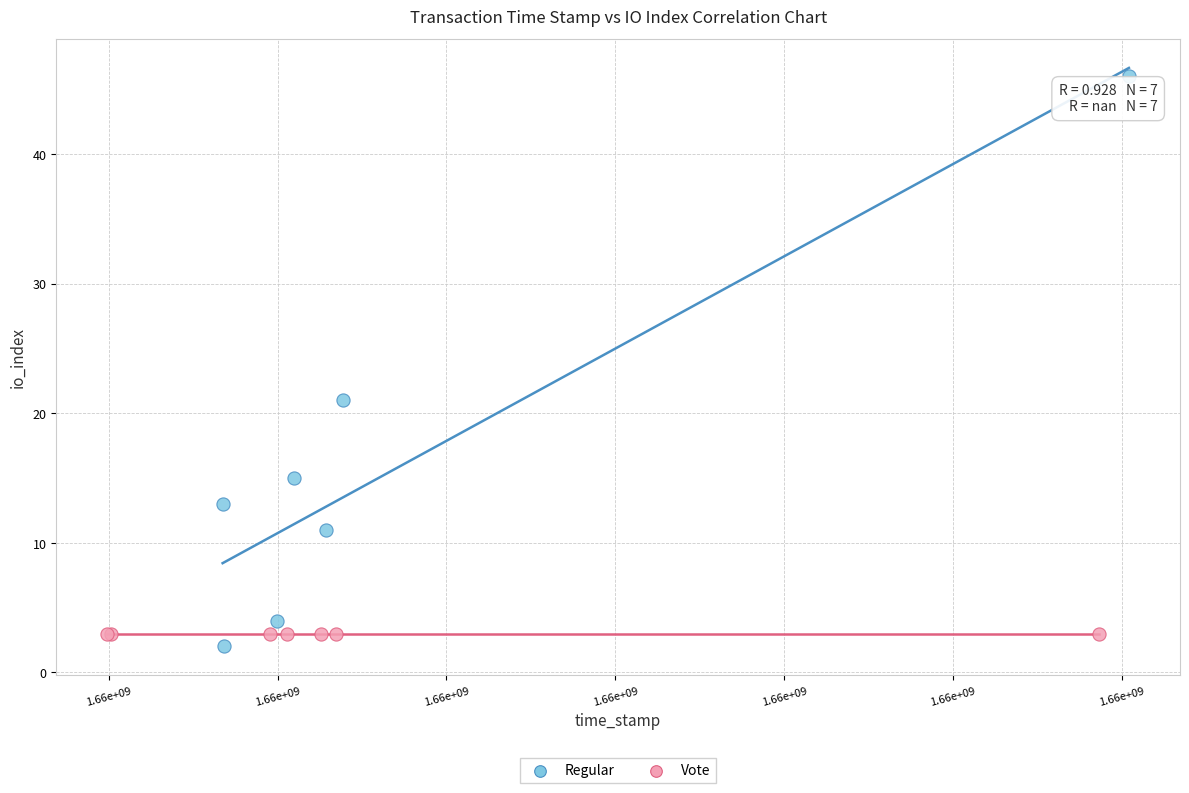

Which series reaches the maximum Y coordinate?

Regular